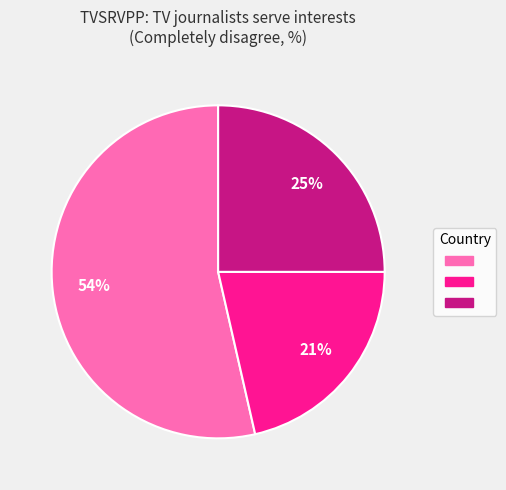

Is there a majority slice in this chart?

Yes